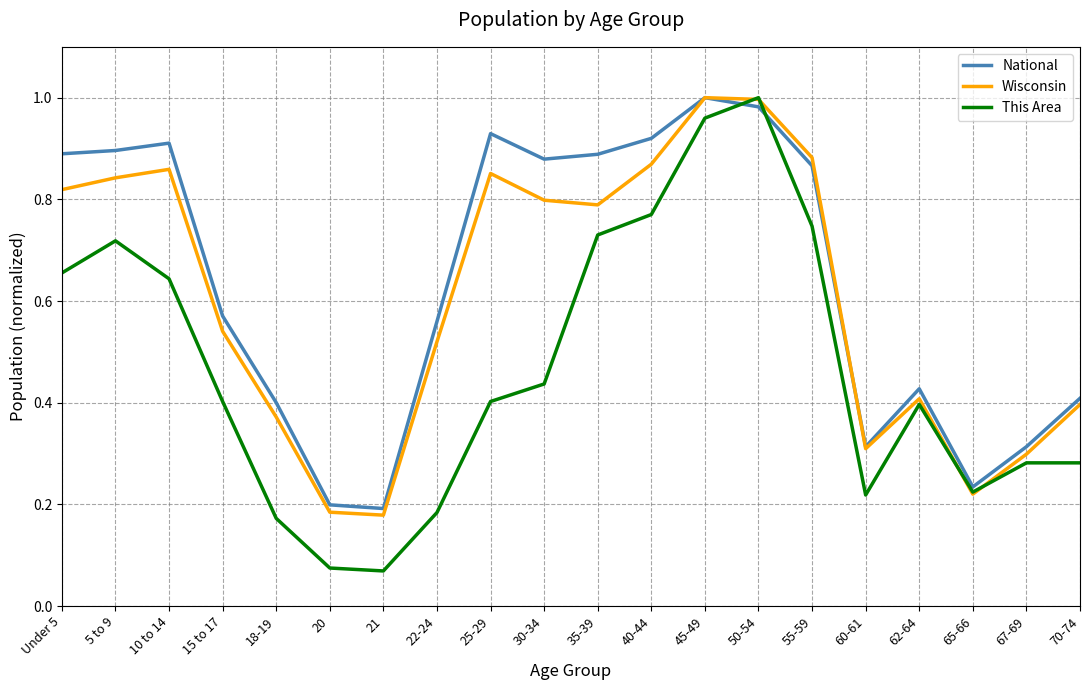

Rank the series by their average value, from highest to lowest.

National, Wisconsin, This Area